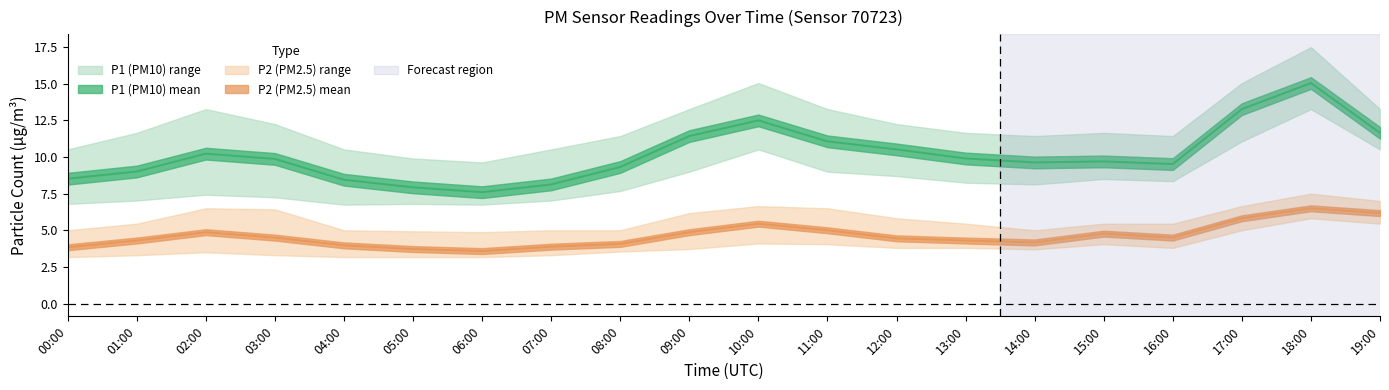

What is the label of the 17th point from the left?

16:00